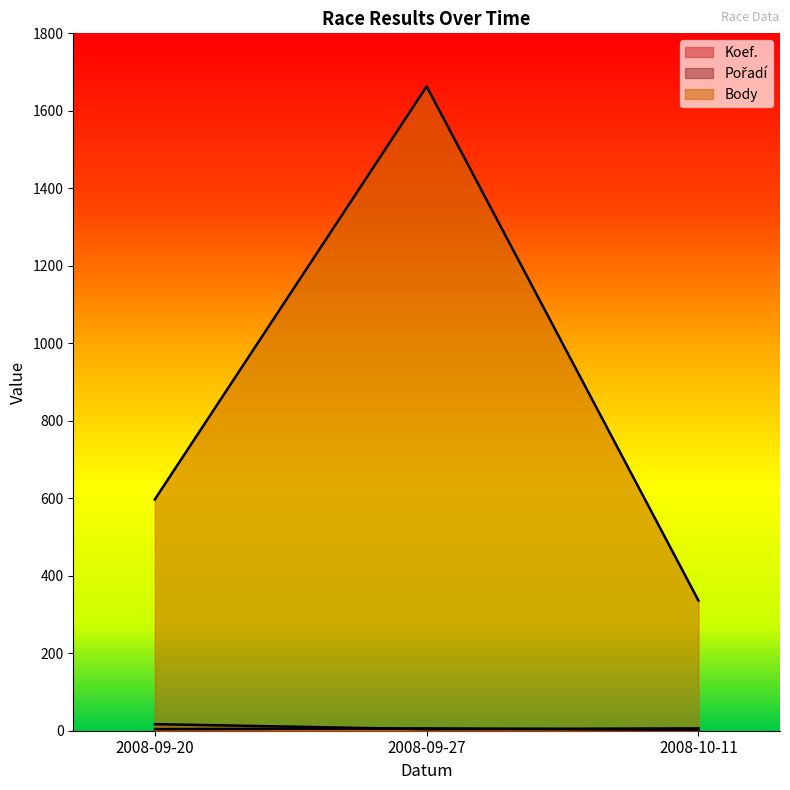

Which series has the widest spread of values?

Body